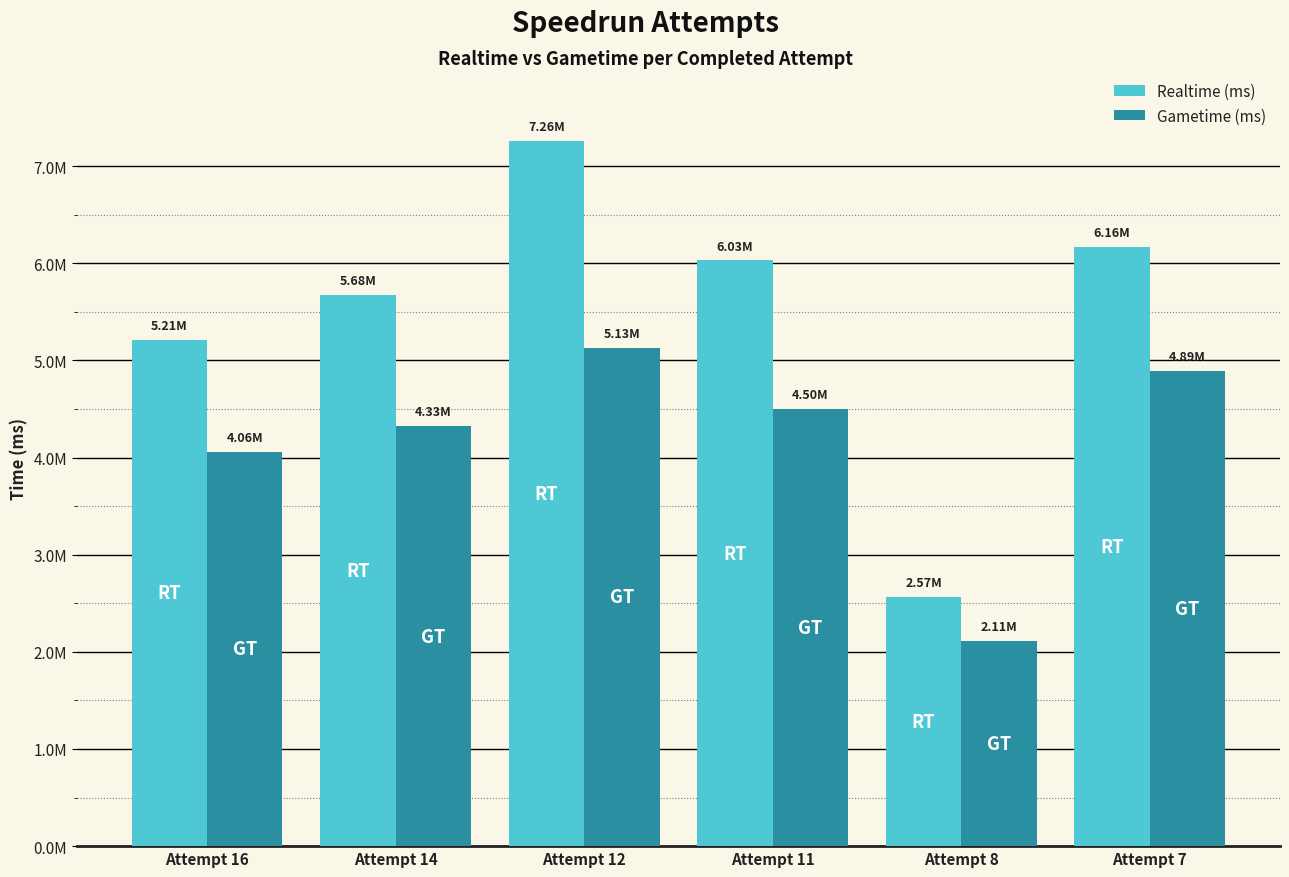

What are all the series names shown in the legend?

Realtime (ms), Gametime (ms)